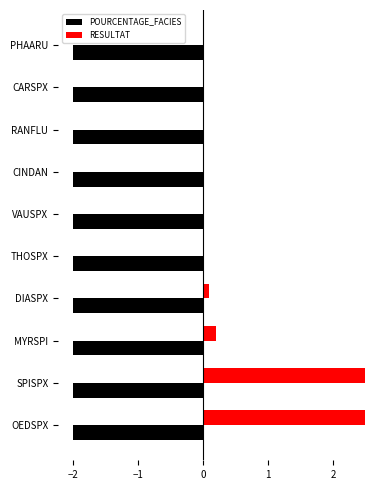

Read the RESULTAT value at SPISPX.

2.5